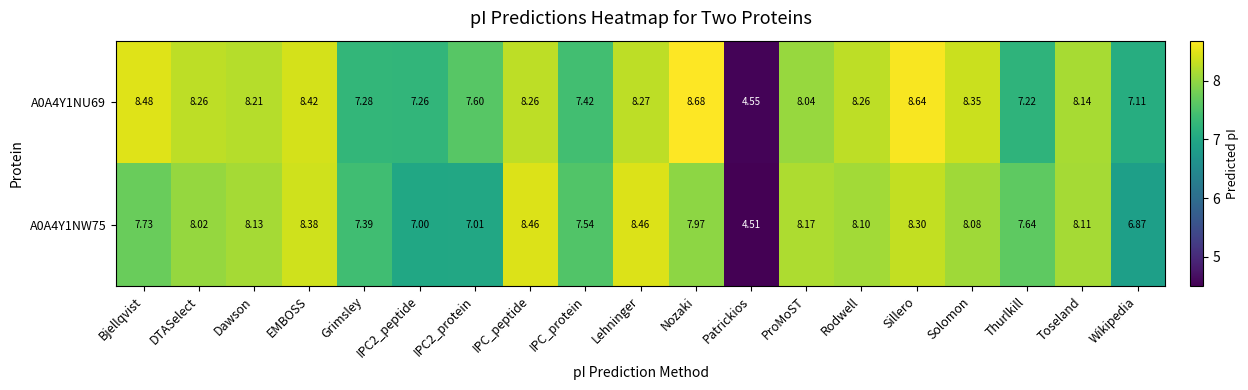

Which label corresponds to the largest value in the chart?

Nozaki